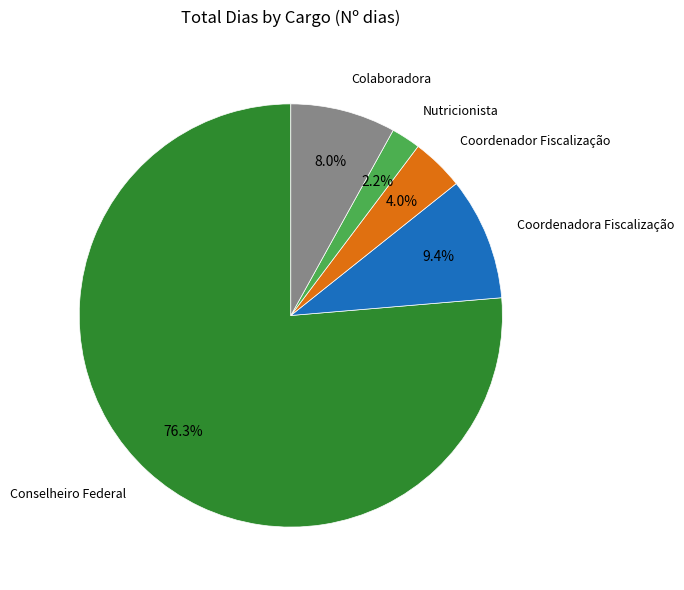

Is there any slice that represents more than half of the pie?

Yes